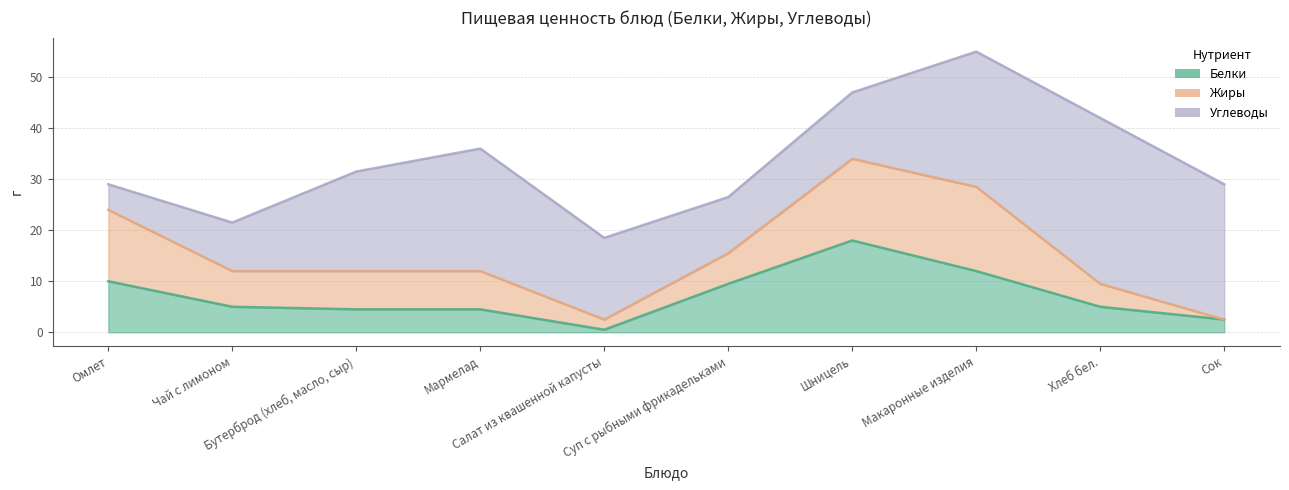

What is the total value across all series at Омлет?

29